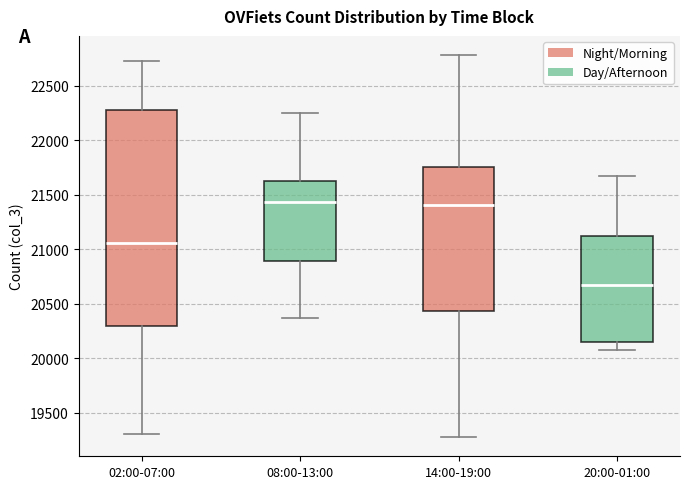

Comparing the boxes themselves (not the whiskers), which one is the tallest?

02:00-07:00